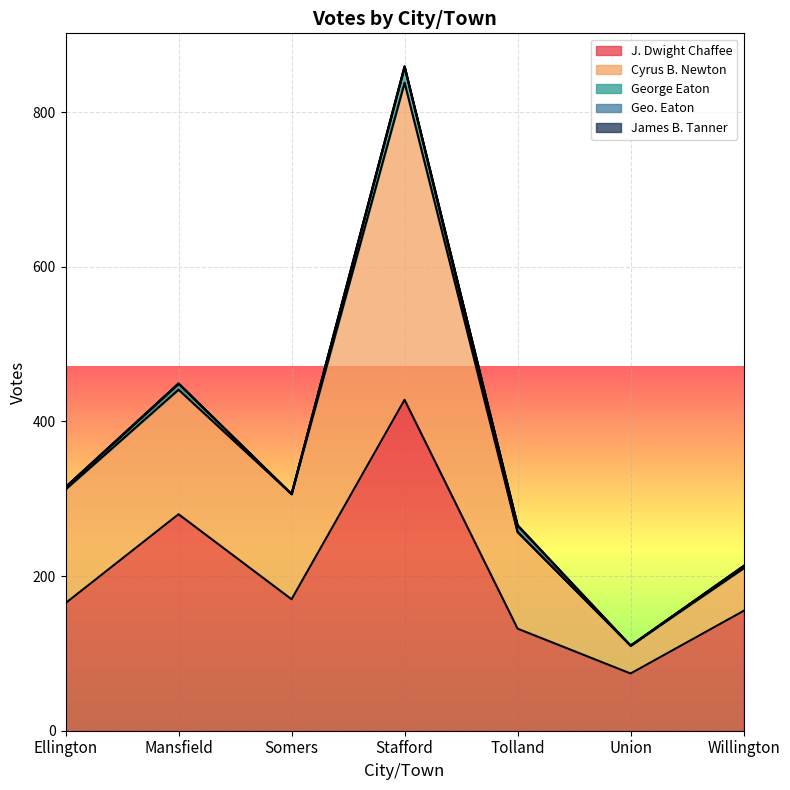

What is the total value across all series at Tolland?

266